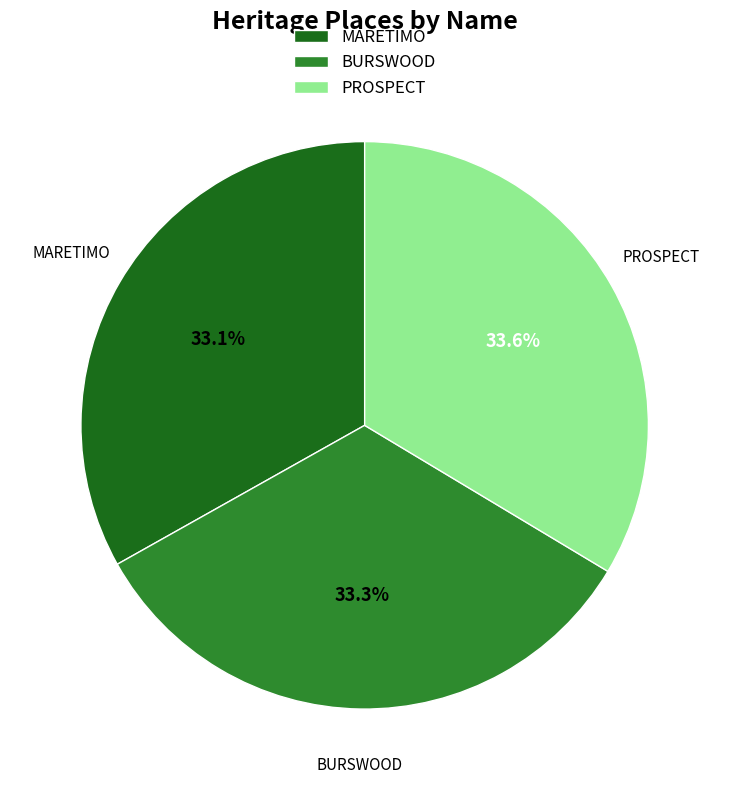

Is there a majority slice in this chart?

No